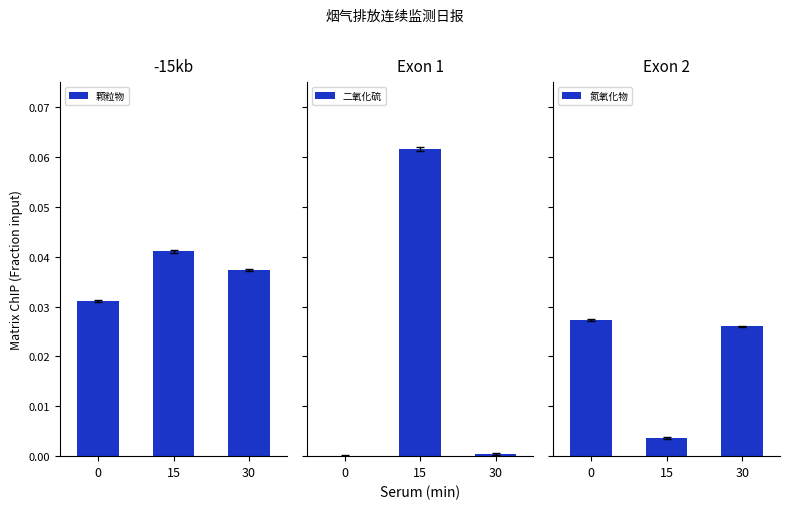

List the series in order of their peak value, highest first.

二氧化硫, 颗粒物, 氮氧化物